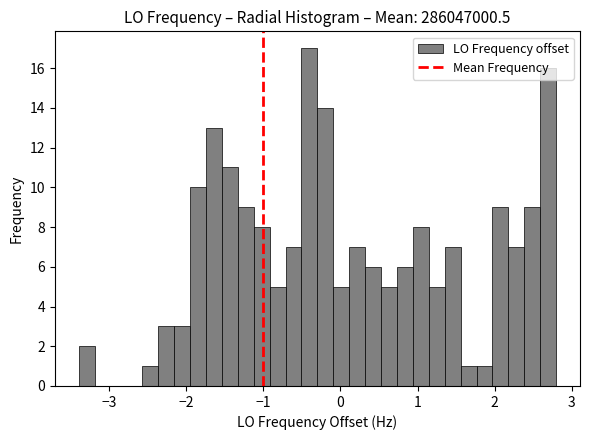

Read against the x-axis, roughly where is the centre of the tallest bar?

-0.4